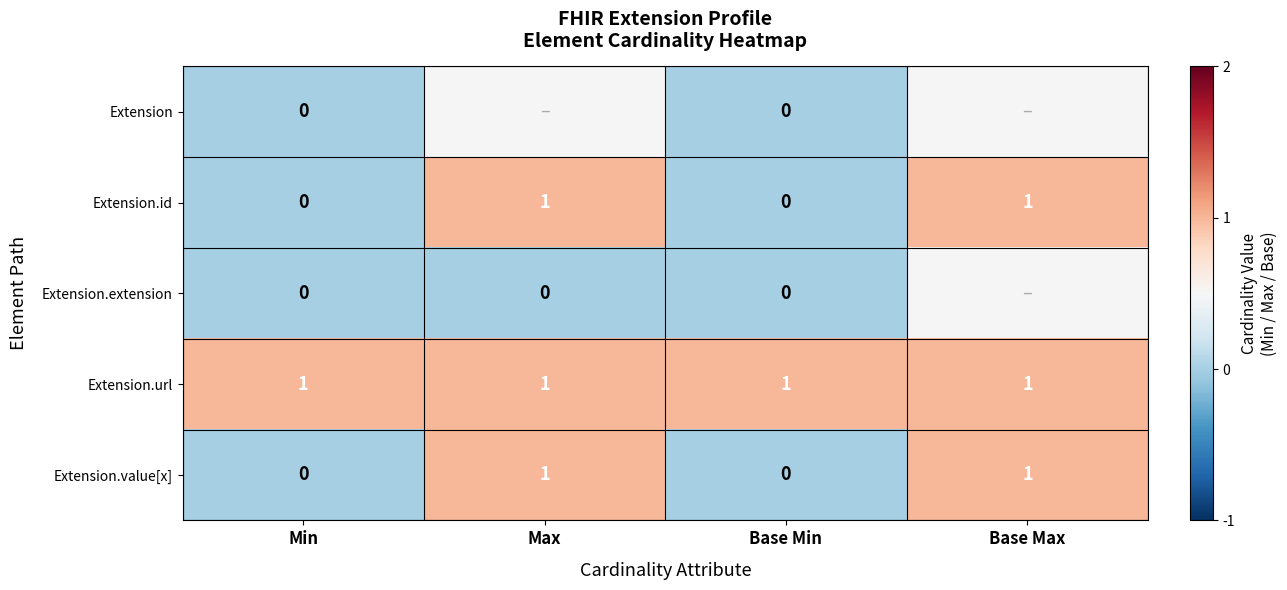

Is the value of Extension at Min greater than the value of Extension.id at Max?

No